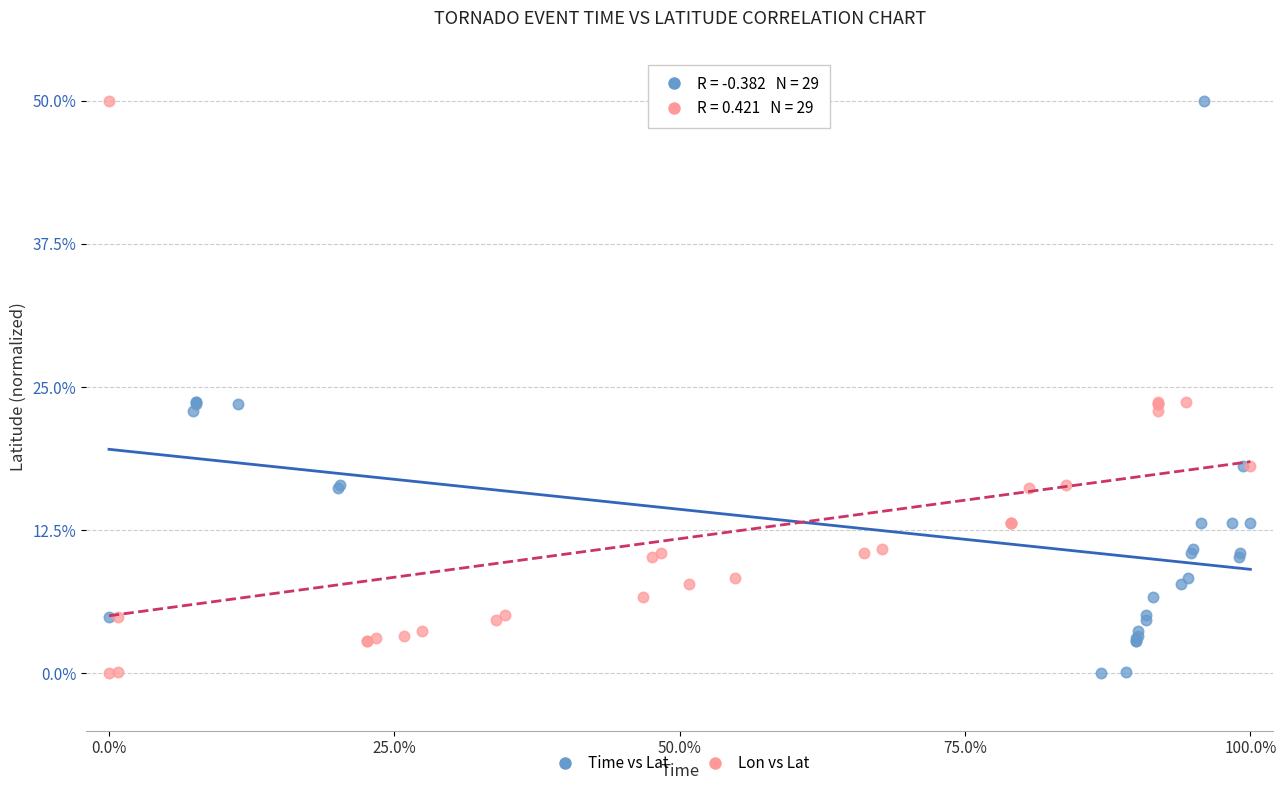

What are all the series names shown in the legend?

Time vs Lat, Lon vs Lat